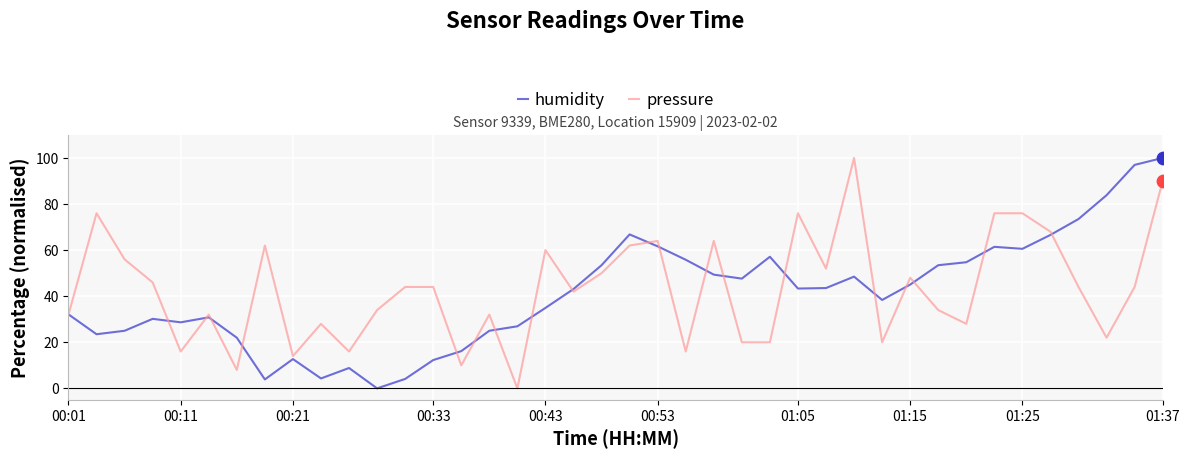

What is the highest value of the humidity series?

100.0